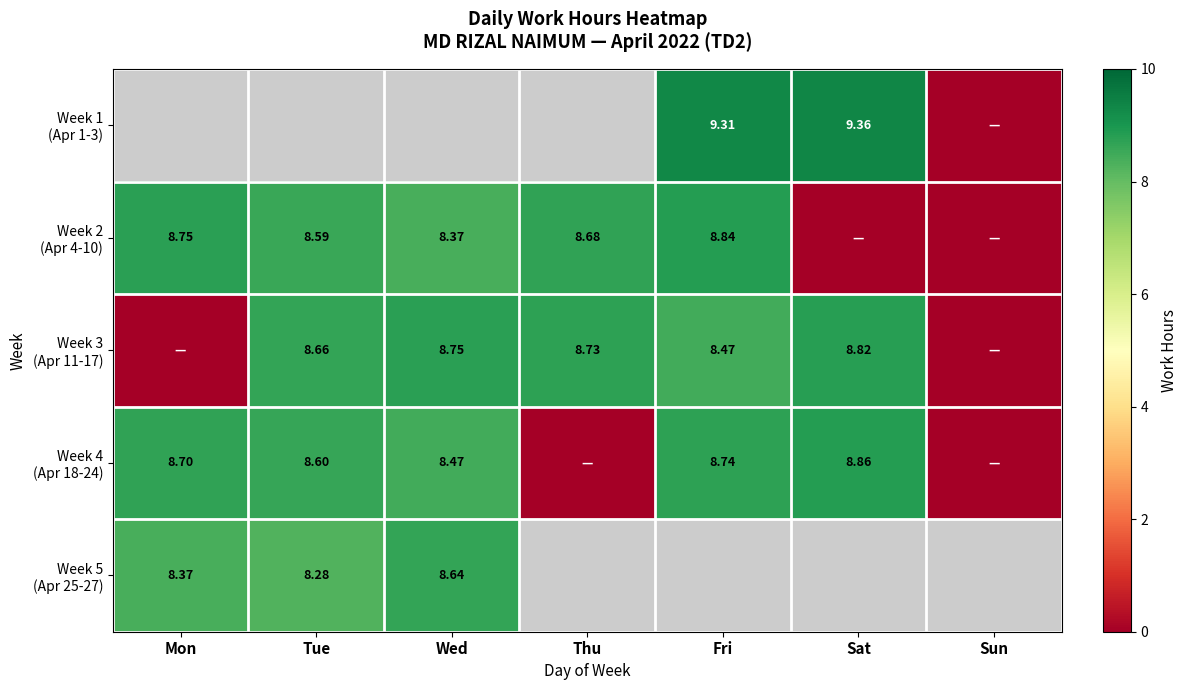

Is the value of Week 1 (Apr 1-3) at Fri greater than the value of Week 5 (Apr 25-27) at Tue?

Yes